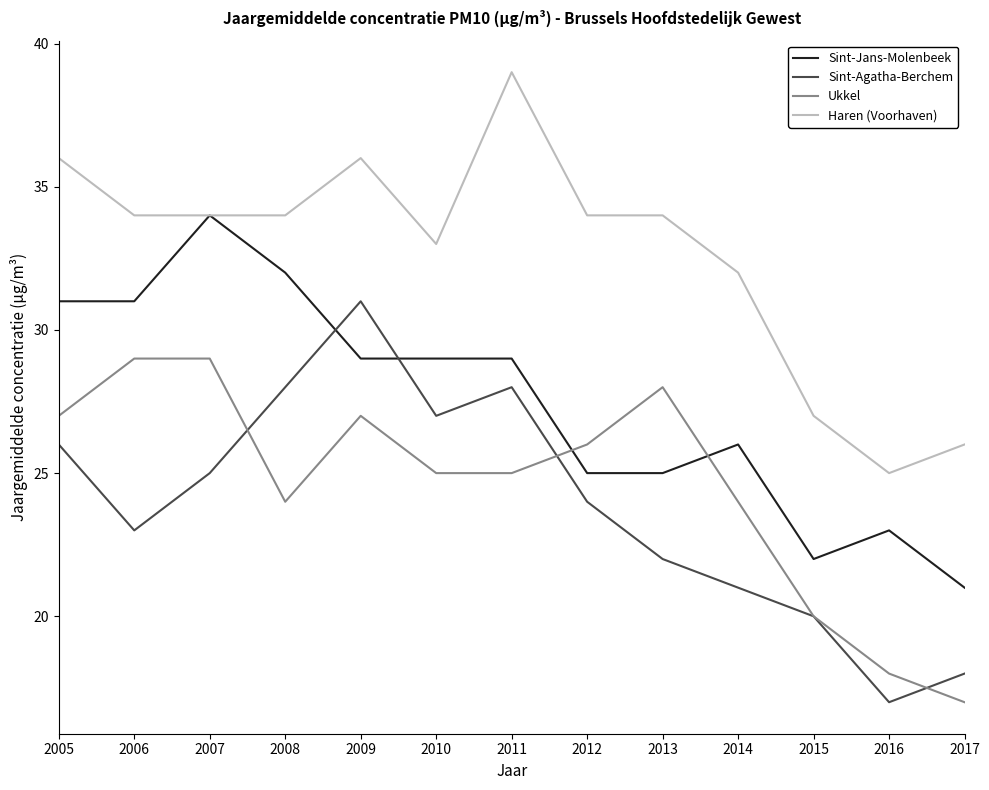

What is the greatest value displayed?

39